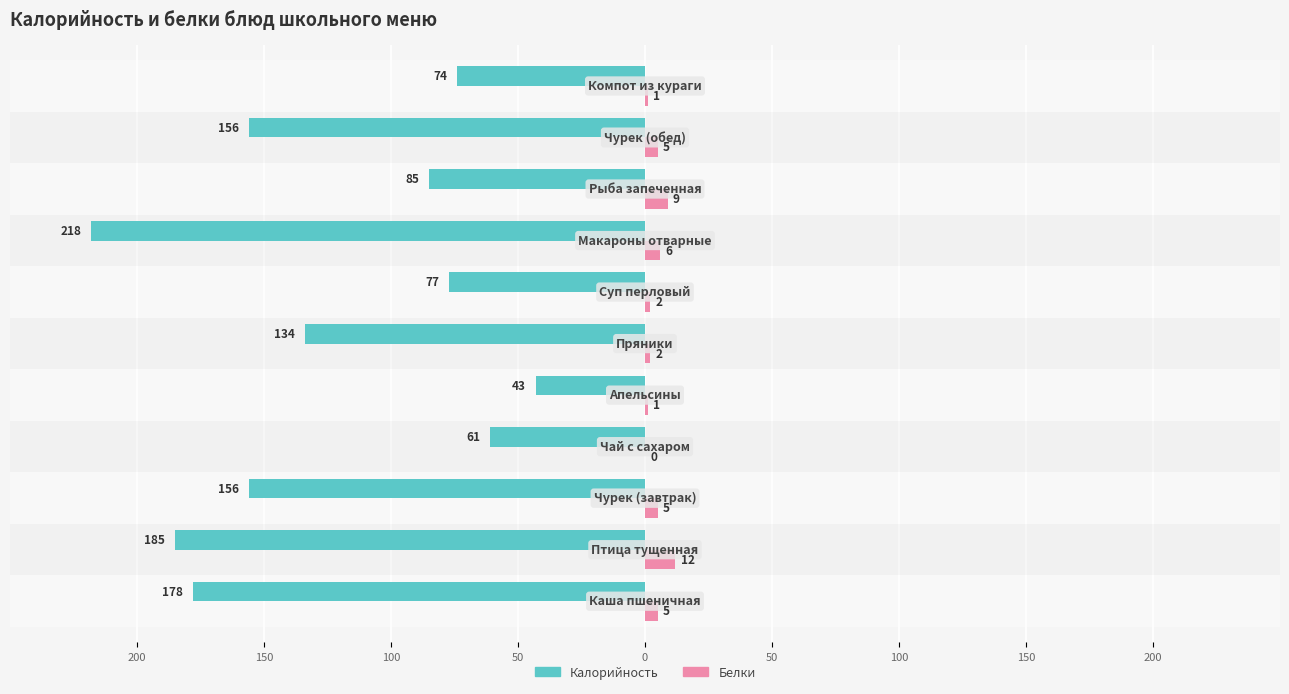

What are all the series names shown in the legend?

Калорийность, Белки